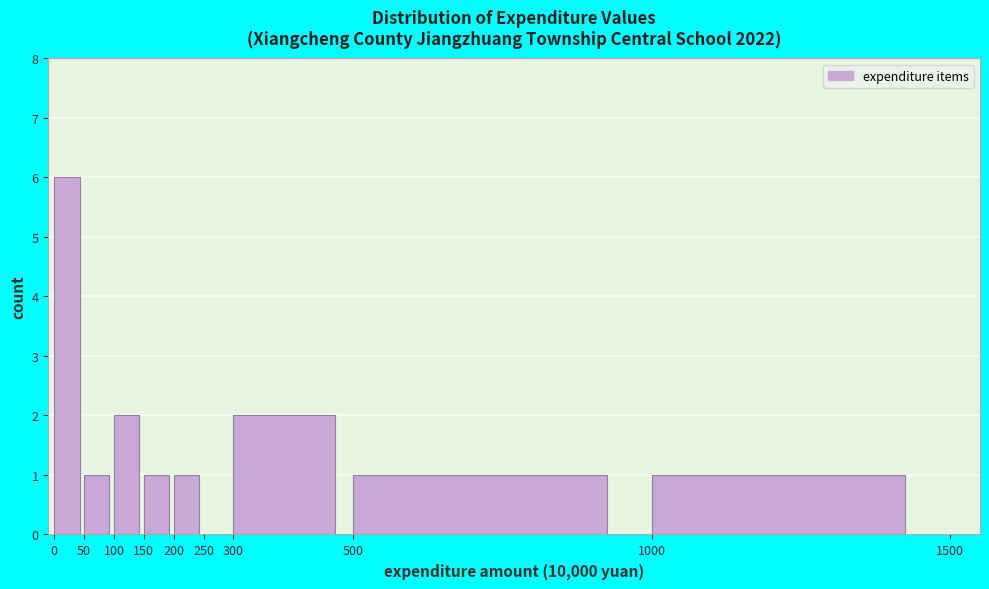

Over which range of the x-axis is the bar tallest?

0 to 50